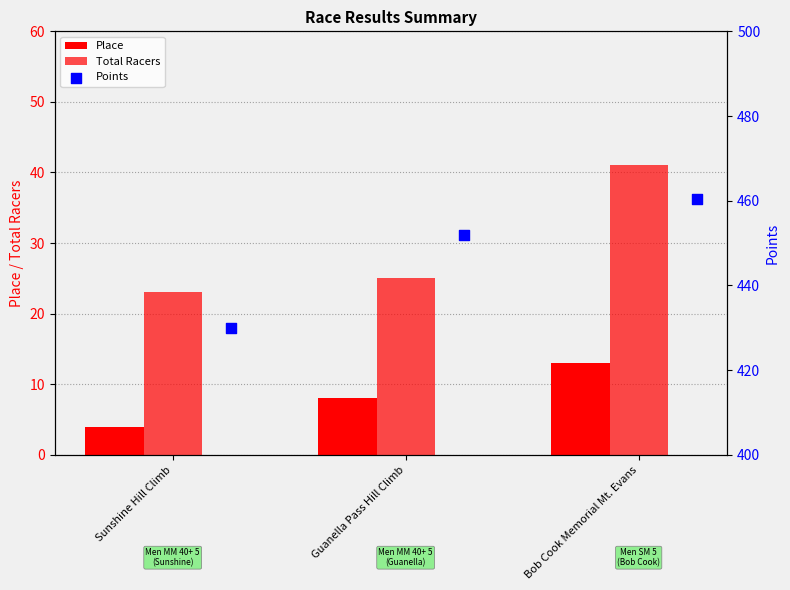

Which series has the largest Y range (max minus min)?

Points